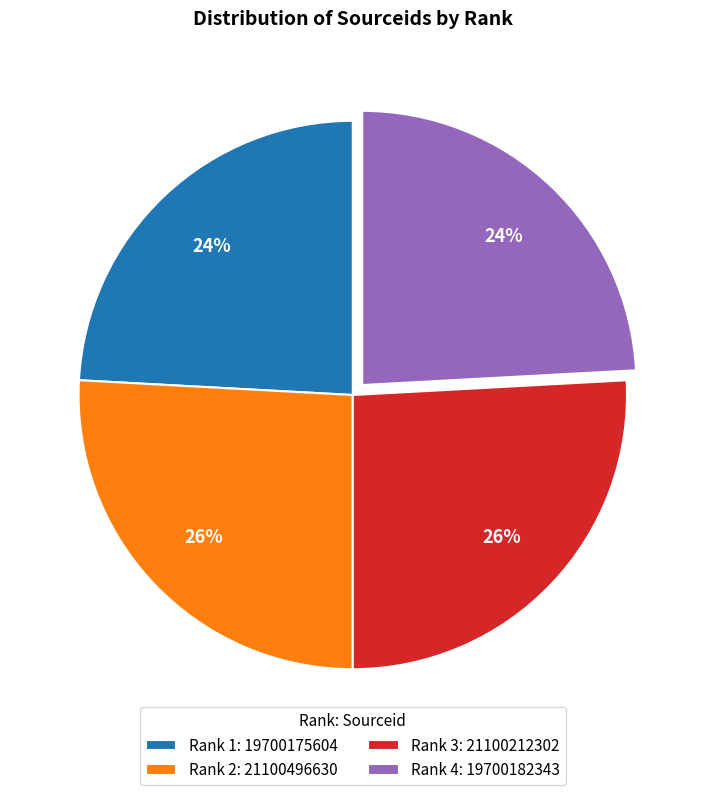

To the nearest percent, what portion does Rank 4 represent?

24%